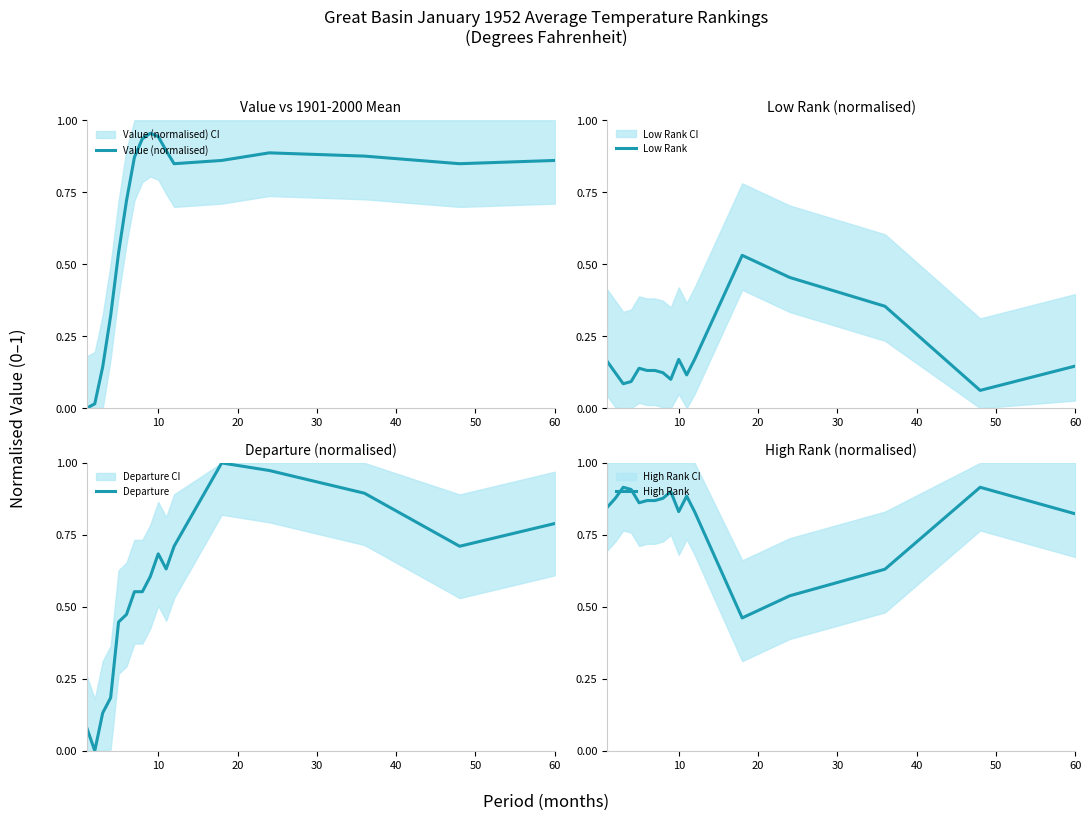

List the series in order of their overall mean, lowest first.

Low Rank, Departure, Value (normalised), High Rank